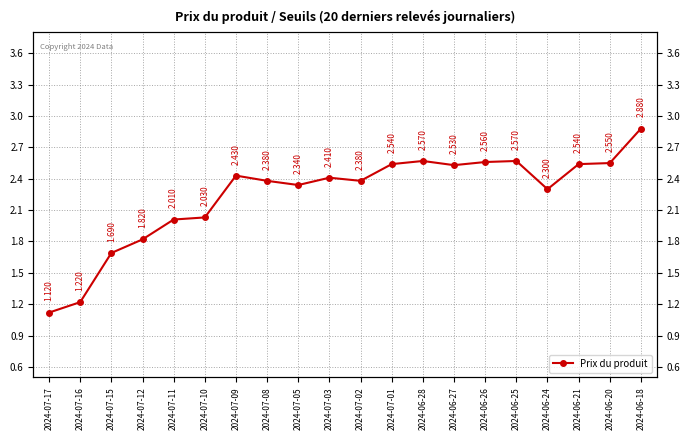

What is the ratio of the value at 2024-07-02 to the value at 2024-07-11?

1.2